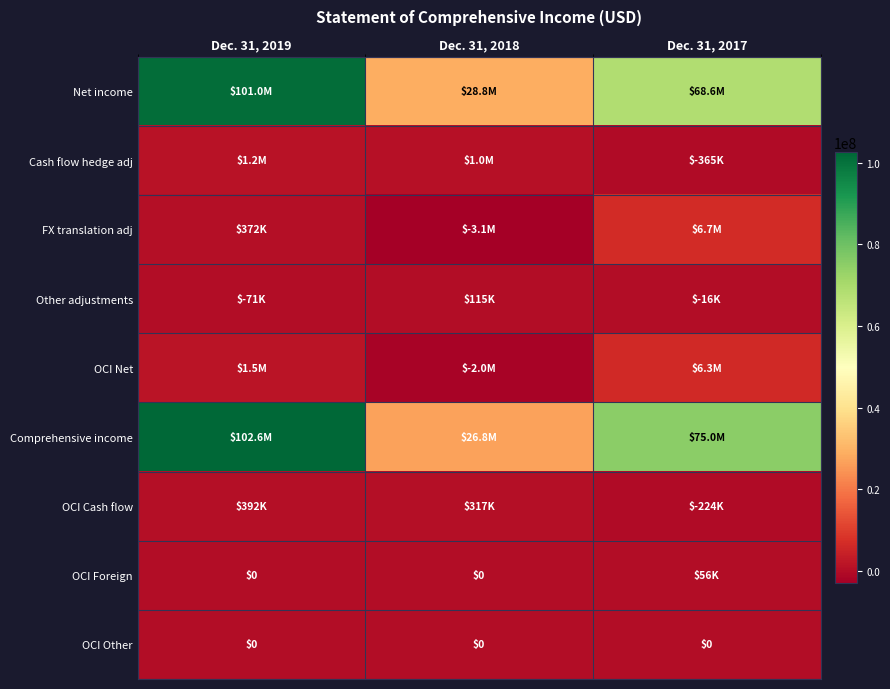

At which category is the sum across all series the highest?

Dec. 31, 2019